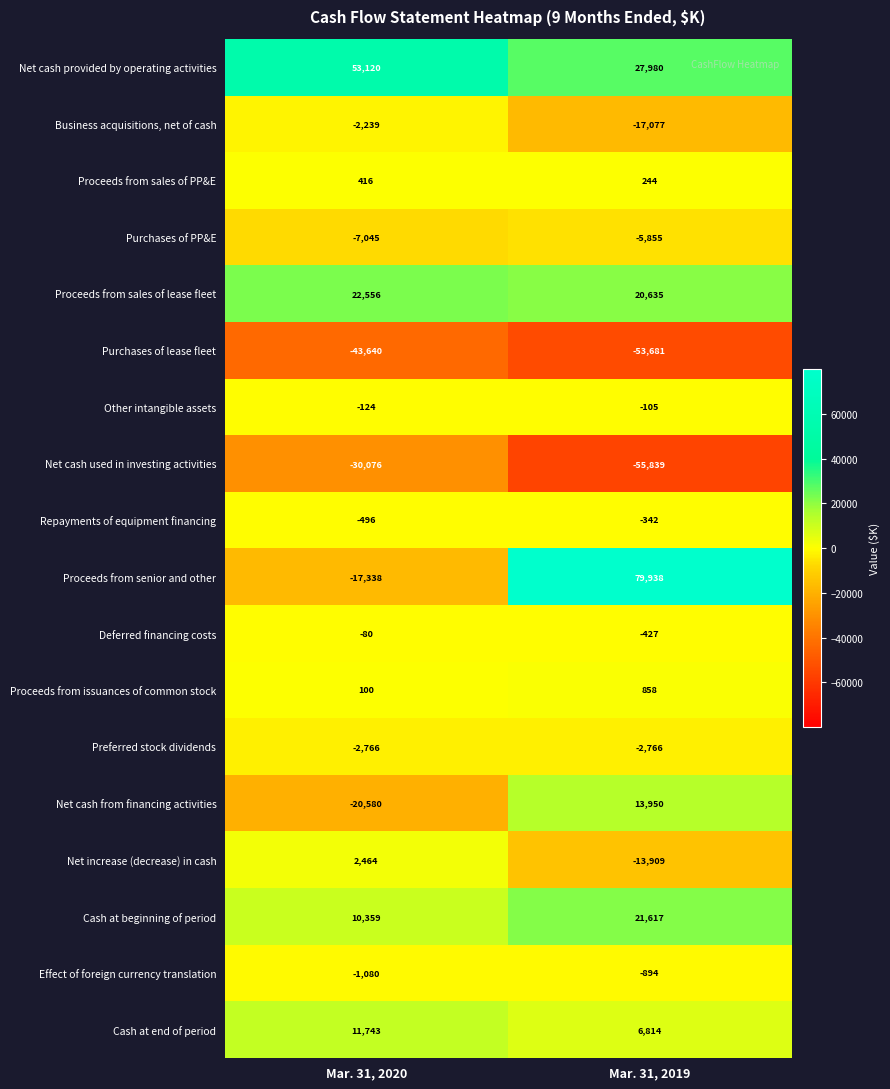

At which category is the sum across all series the highest?

Mar. 31, 2019